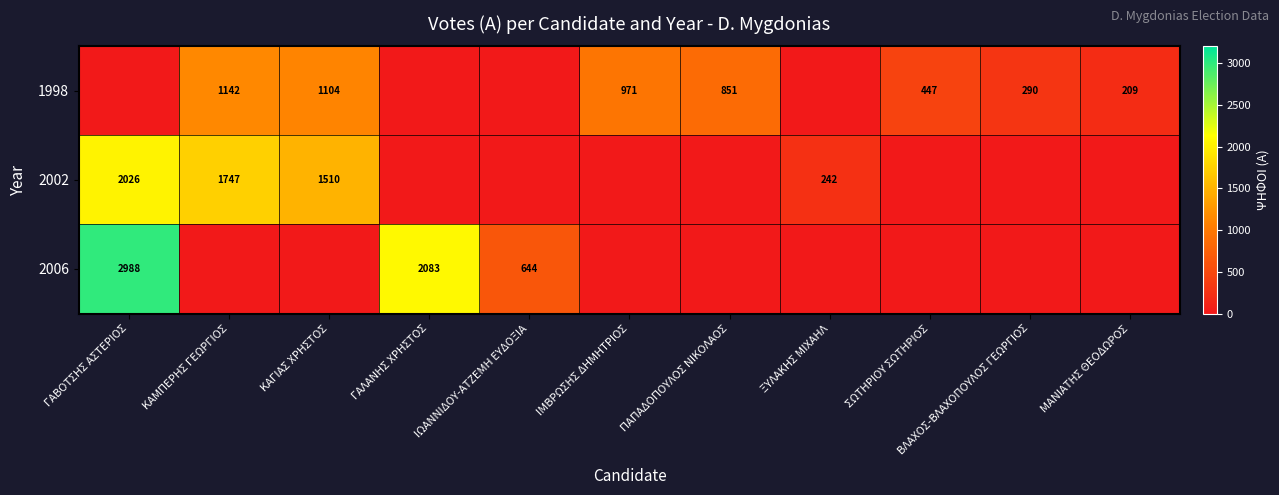

Is the value of 1998 at ΚΑΜΠΕΡΗΣ ΓΕΩΡΓΙΟΣ greater than the value of 2002 at ΞΥΛΑΚΗΣ ΜΙΧΑΗΛ?

Yes